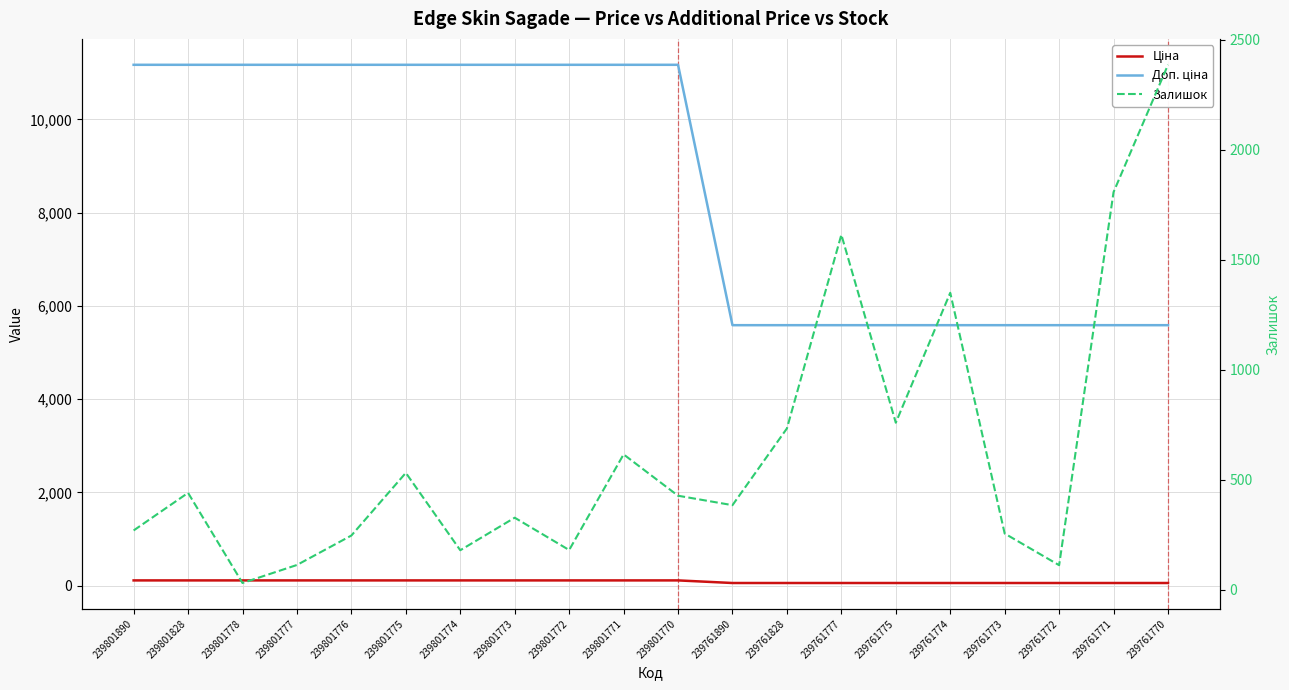

The Залишок series shows 164.1 at 239761773. True or false?

False